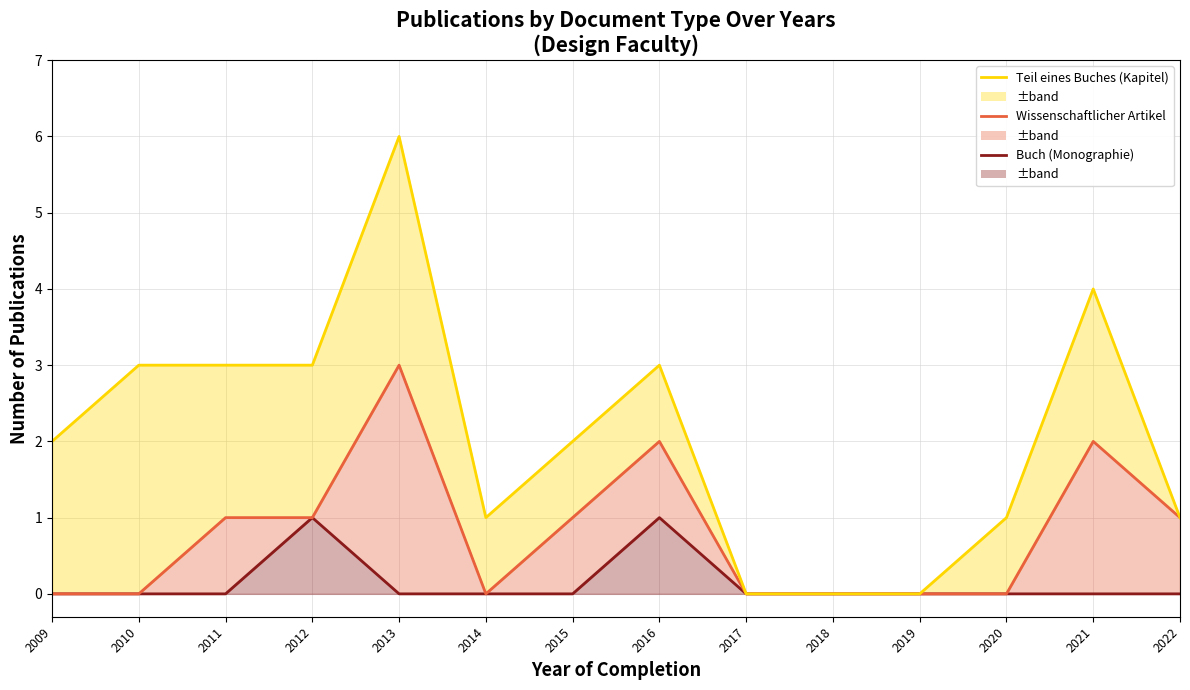

How many values in Teil eines Buches (Kapitel) are above zero?

11